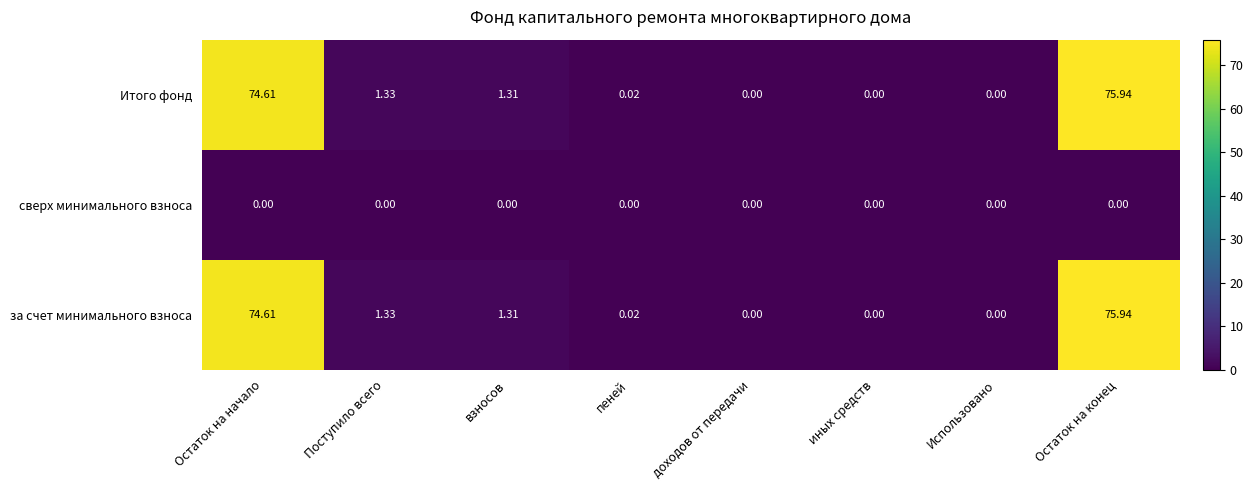

Is the value of за счет минимального взноса at пеней greater than the value of сверх минимального взноса at доходов от передачи?

Yes